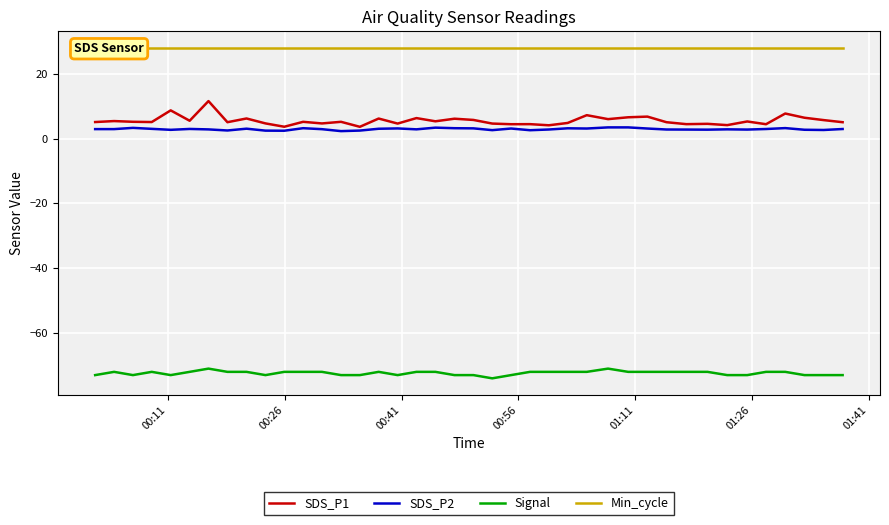

True or false: SDS_P2 and Min_cycle intersect in this chart.

False